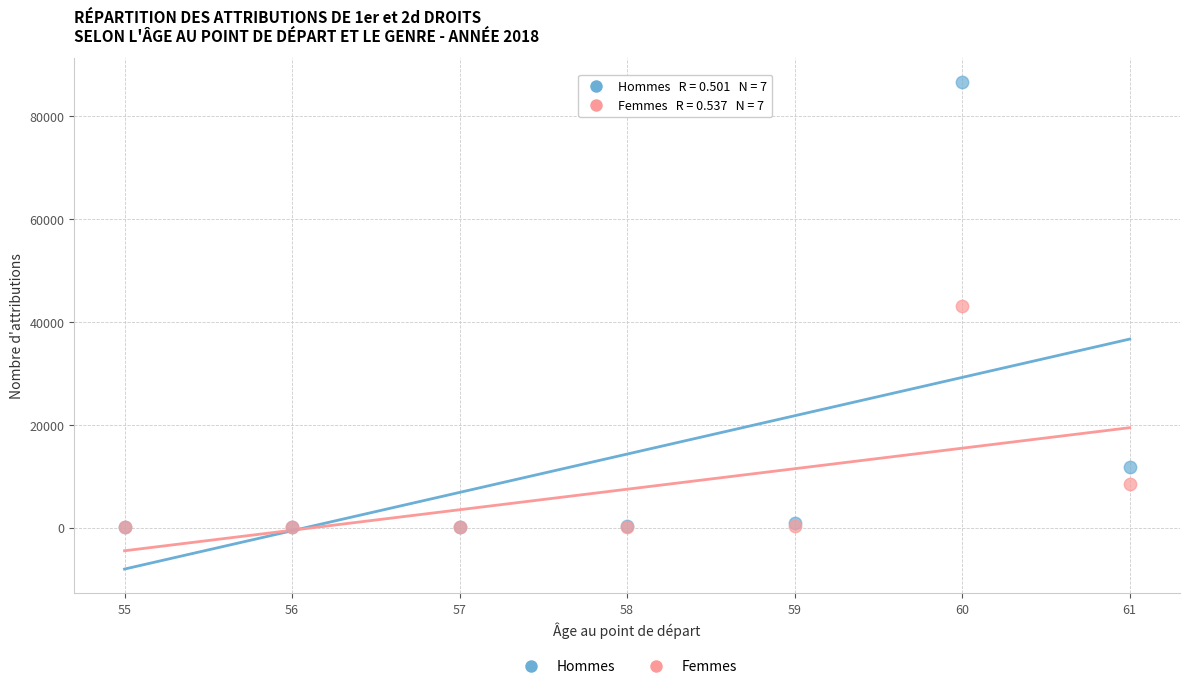

In the Femmes series, what Y value is closest to 21641?

8492